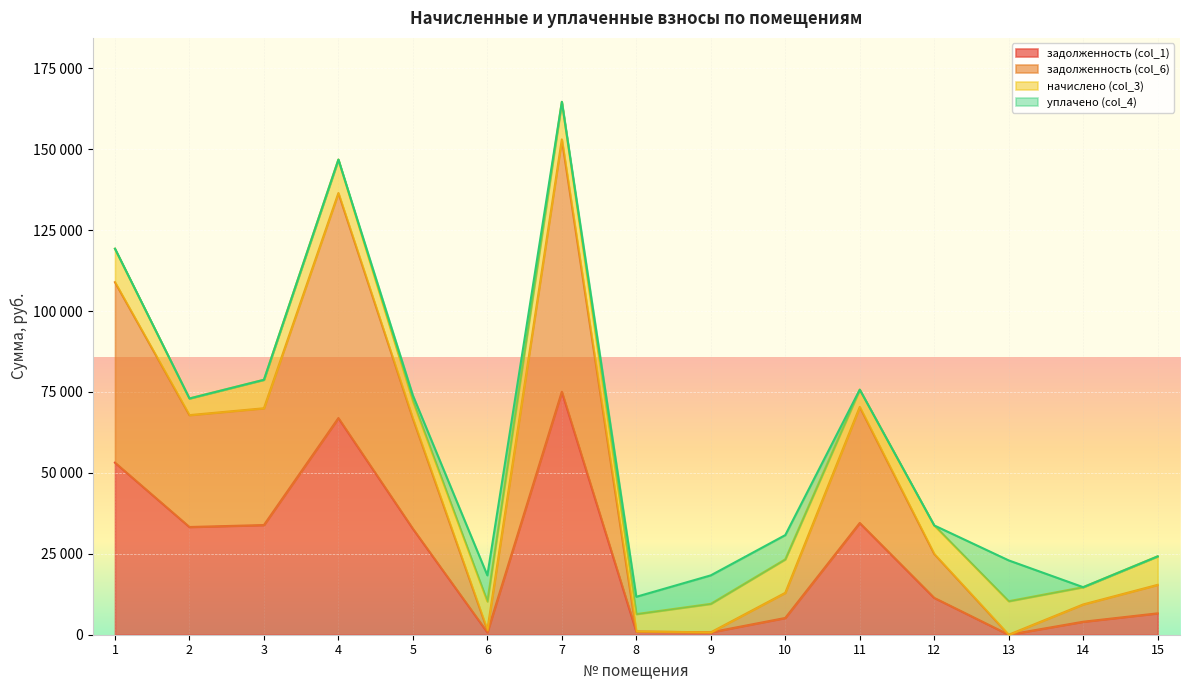

What is the difference between the задолженность (col_1) values at 11 and 10?

29346.3